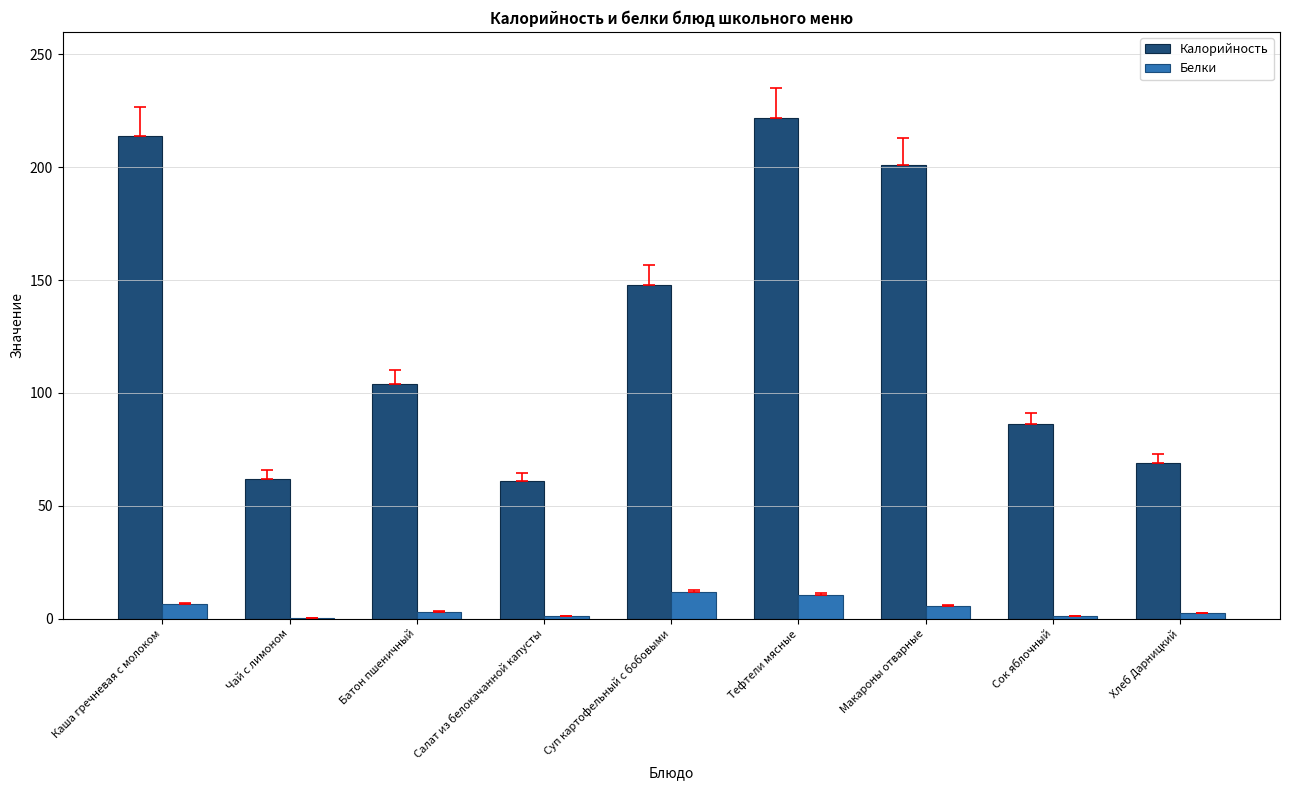

Does the chart contain stacked bars?

No